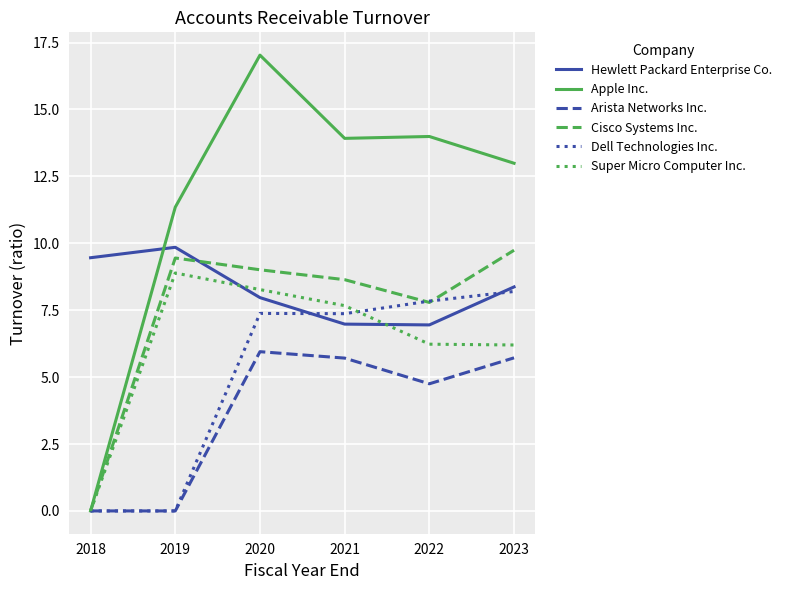

Count the number of data series in this chart.

6